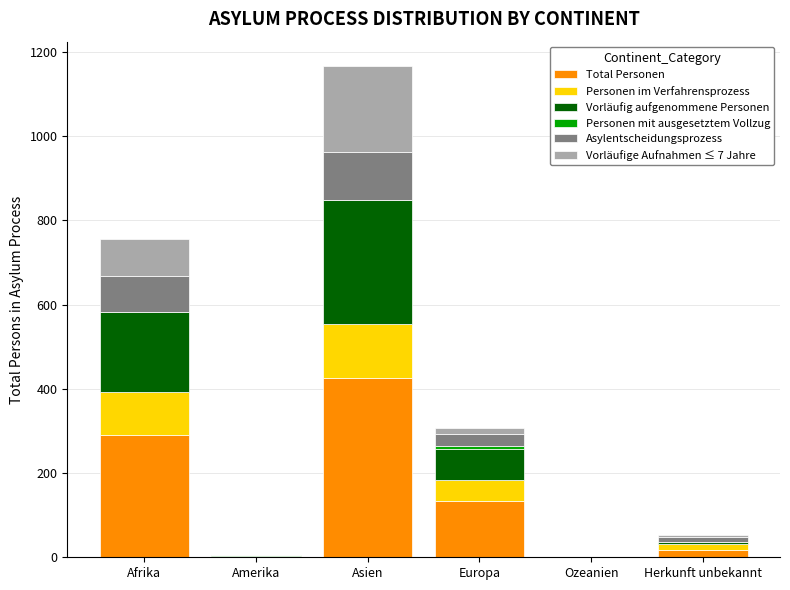

Is it true that Total Personen equals 190 at Ozeanien?

False